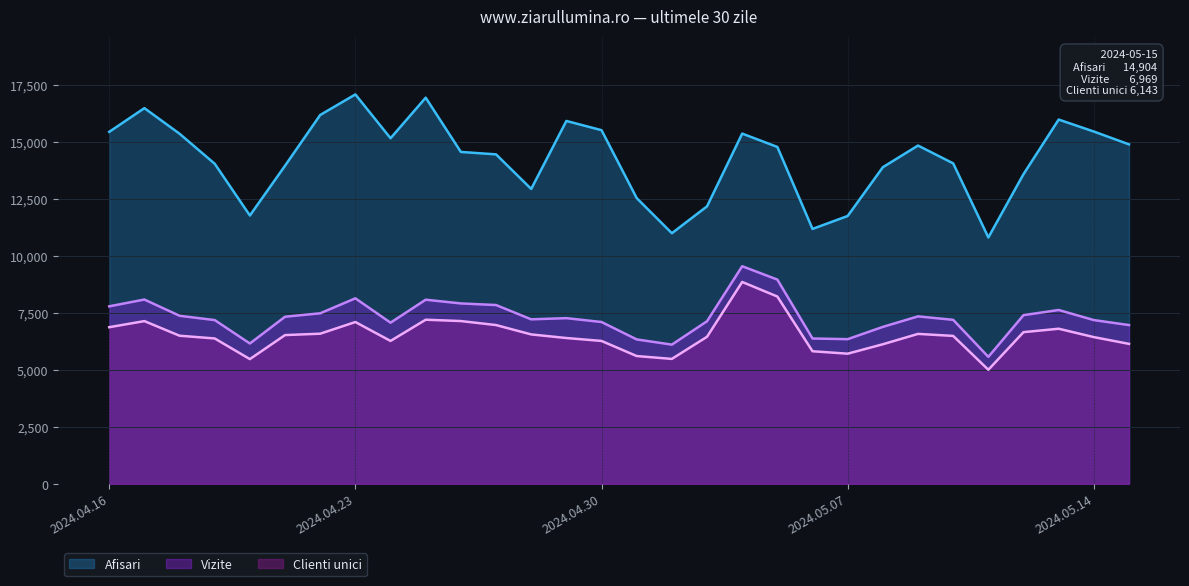

True or false: Afisari and Clienti unici intersect in this chart.

False